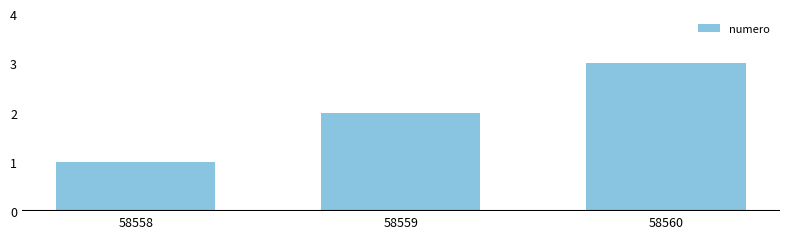

How many bars are there in total?

3